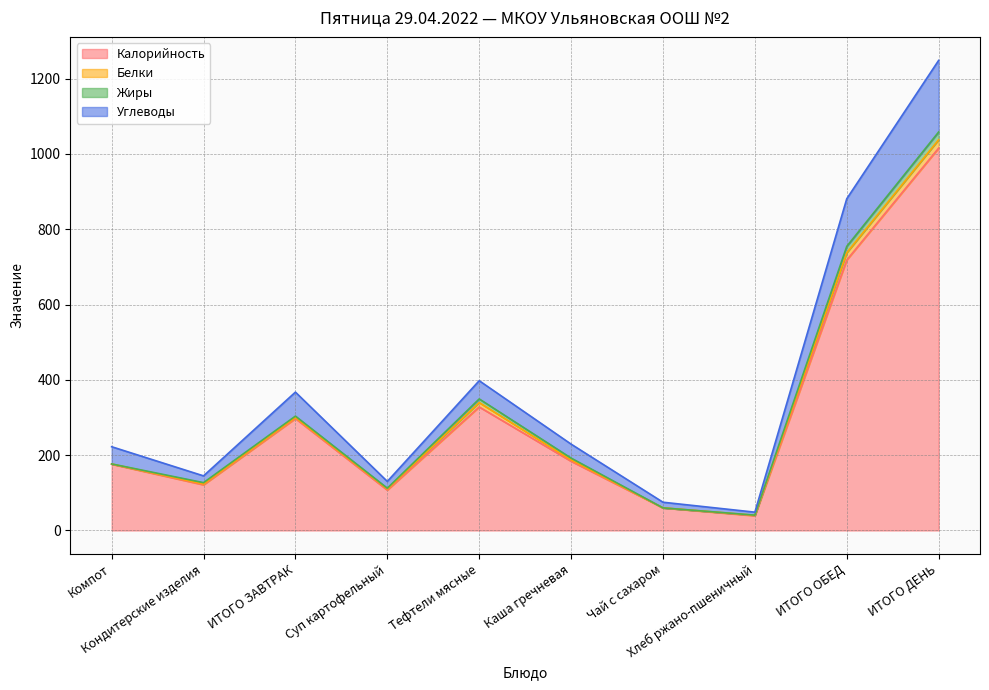

What is the difference between the highest and lowest values at ИТОГО ОБЕД?

162.7